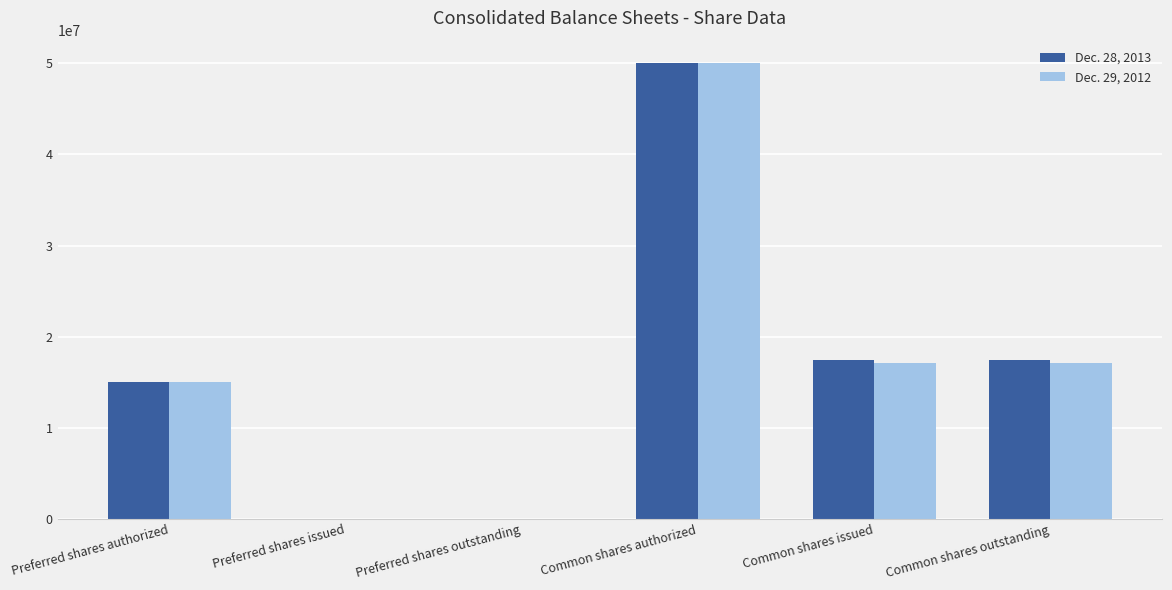

What is the maximum value shown in the chart?

50000000